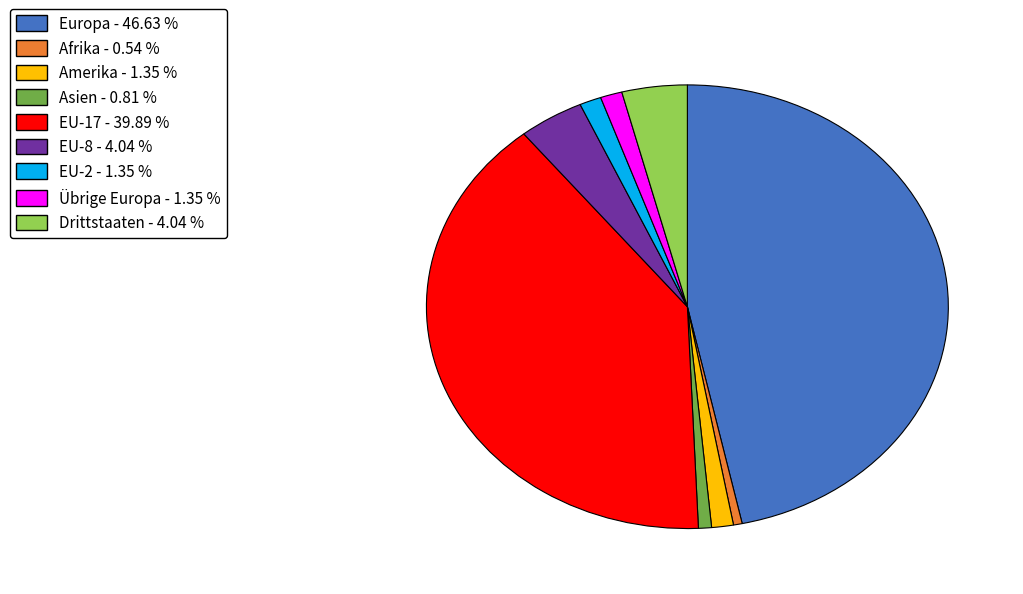

How many slices are in this pie chart?

9